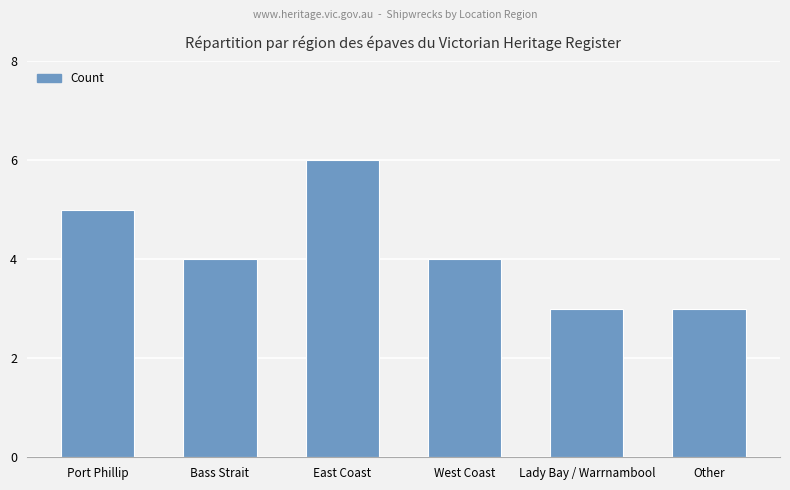

What is the minimum value shown in the chart?

3